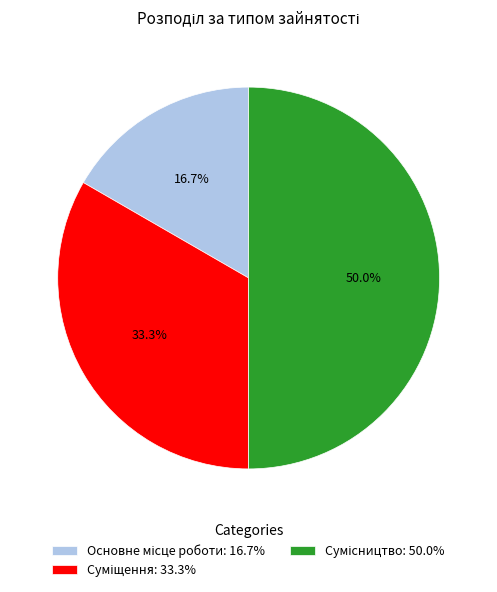

What percentage is NOT represented by Сумісництво?

50.0%